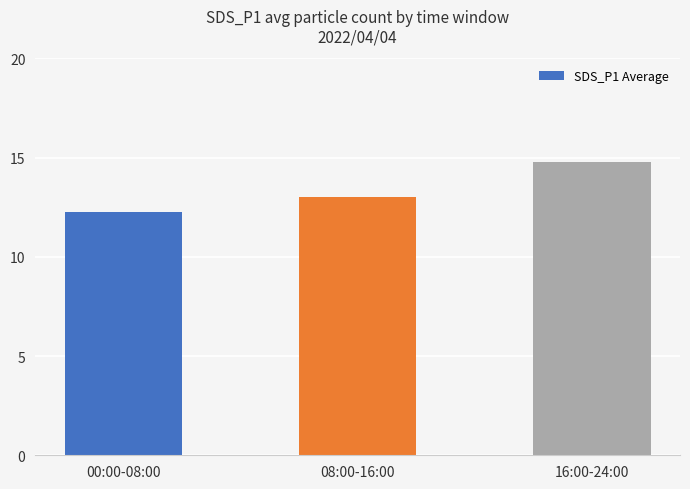

What is the ratio of the value at 16:00-24:00 to the value at 08:00-16:00?

1.1